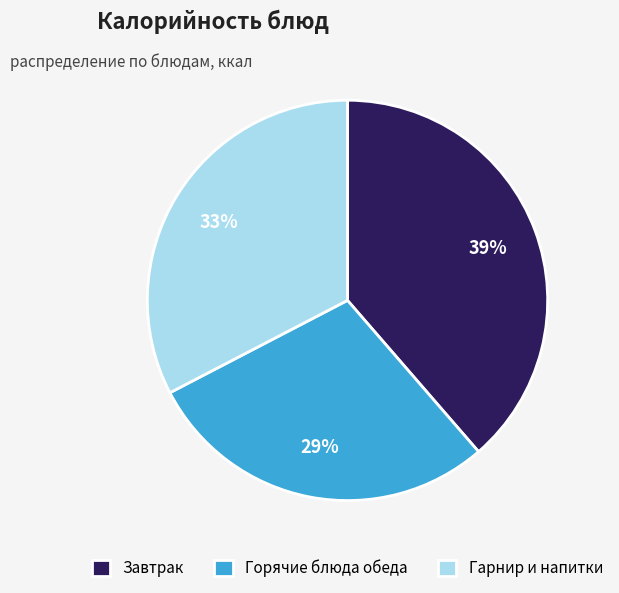

The Гарнир и напитки slice represents 41% of the pie. True or false?

False